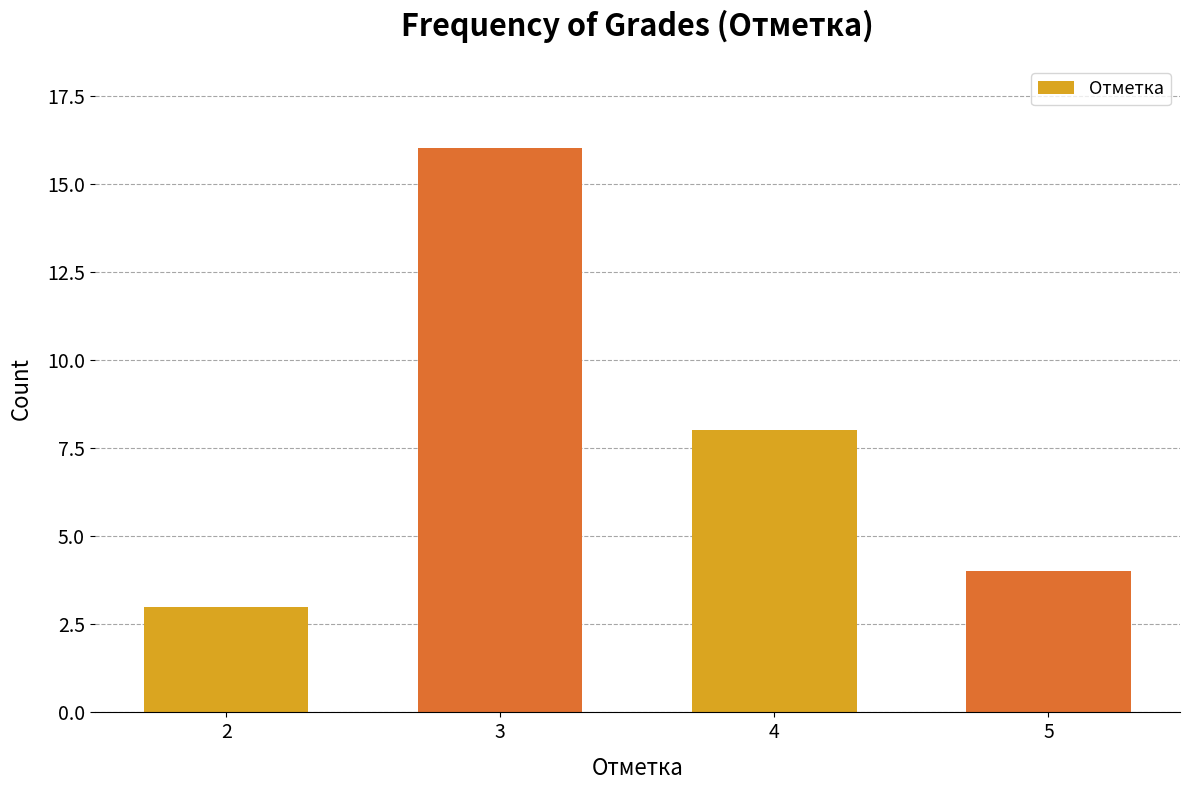

What value does the data have at 5?

4